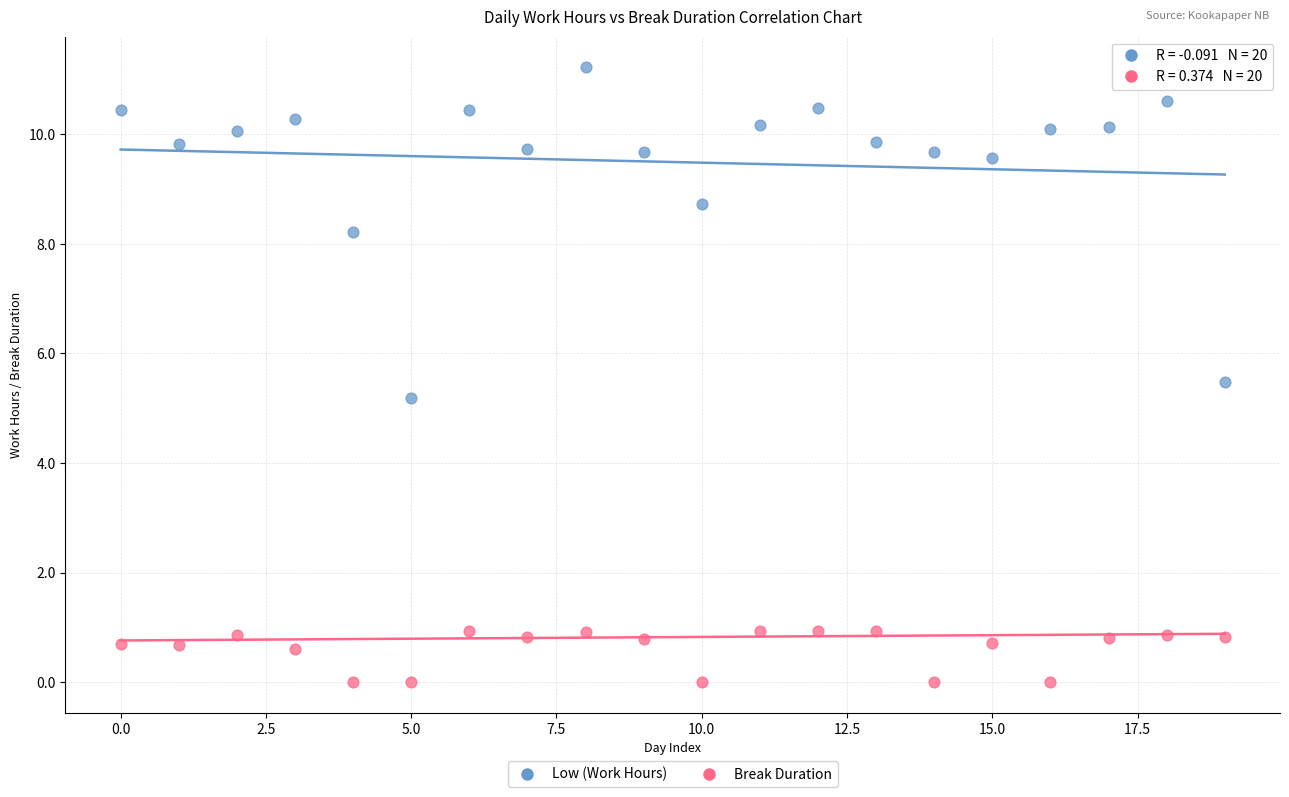

Which series reaches the minimum Y coordinate?

Break Duration